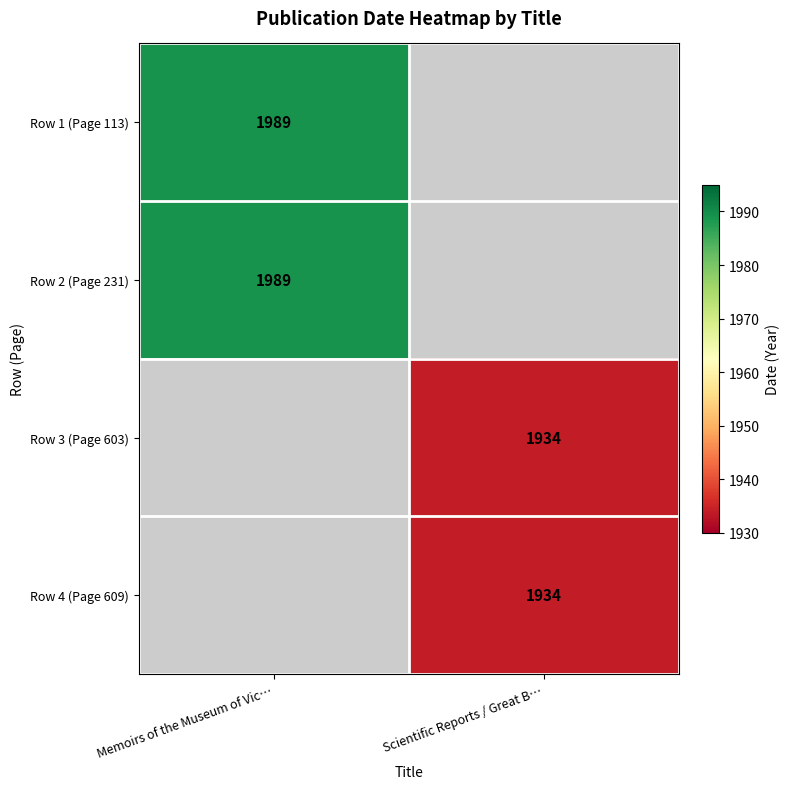

True or false: Row 2 (Page 231) has a value of 1989 at Memoirs of the Museum of Vic….

True